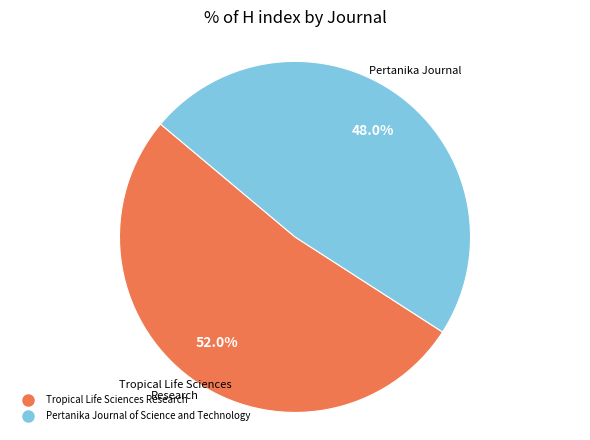

To the nearest percent, what is the average slice percentage?

50%